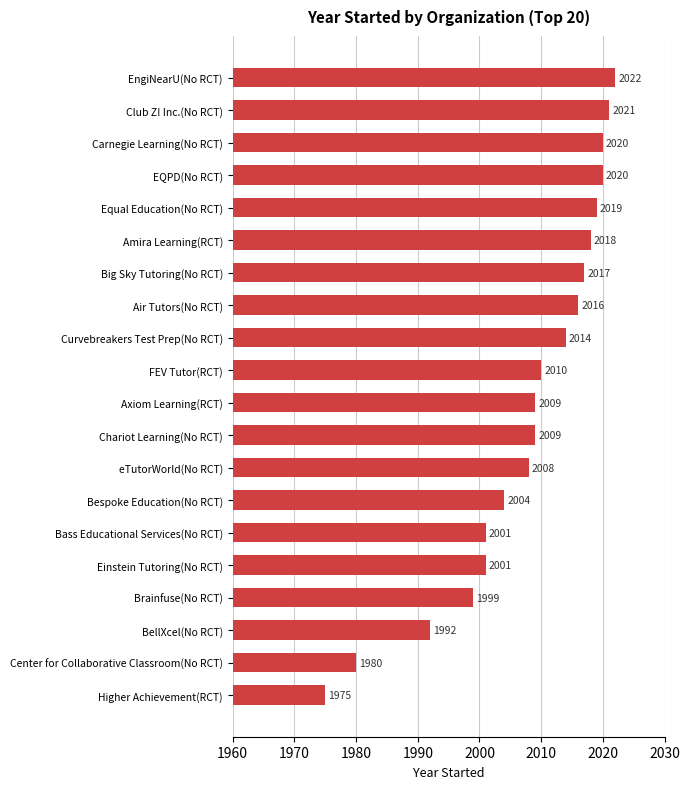

What position from the bottom is FEV Tutor(RCT)?

11